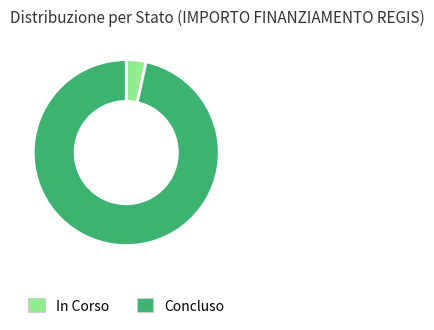

Does Concluso represent more than half of the total?

Yes